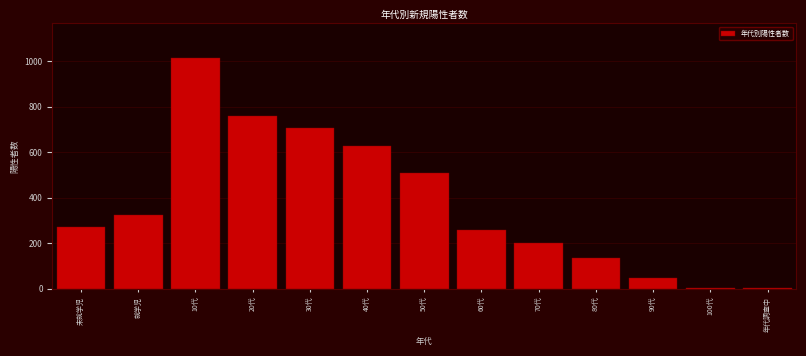

Which has a higher value, 就学児 or 年代調査中?

就学児